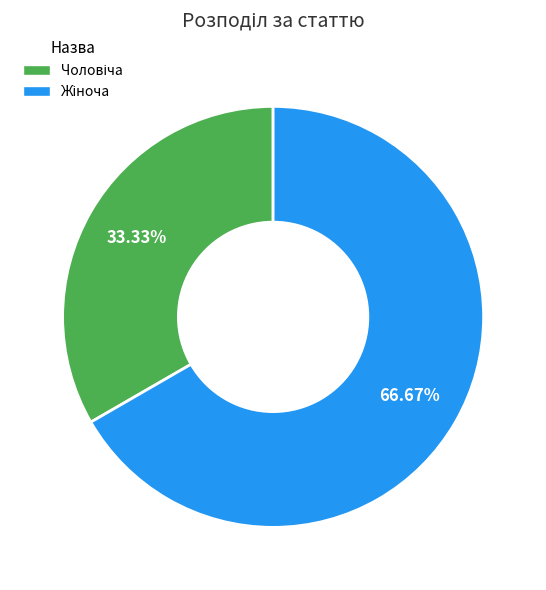

Is there any slice that represents more than half of the pie?

Yes